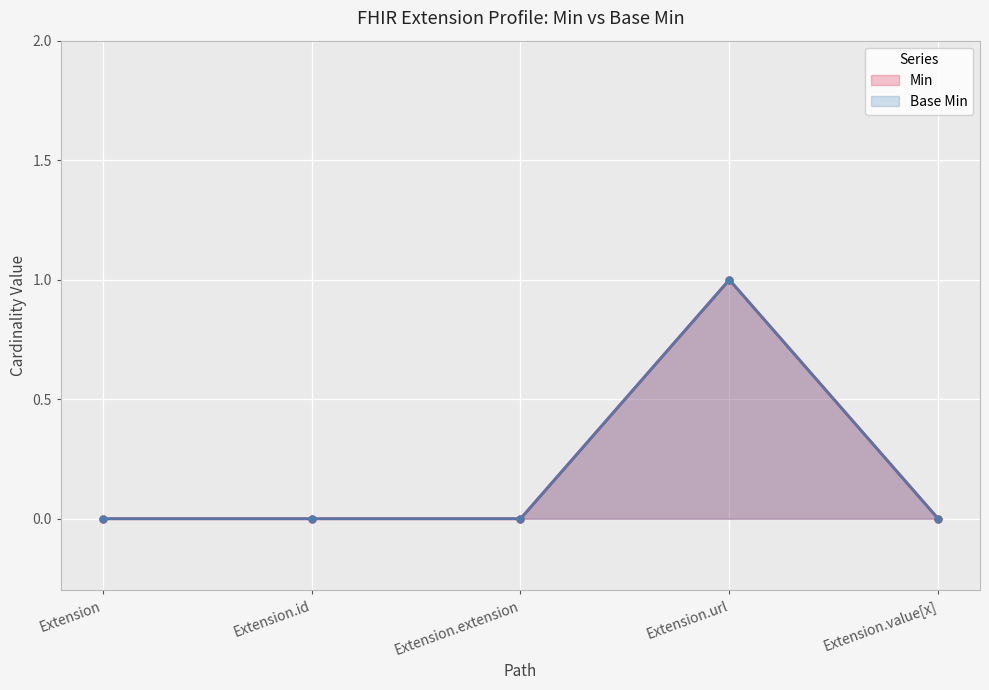

Which series has the largest total across all categories?

Min (line)